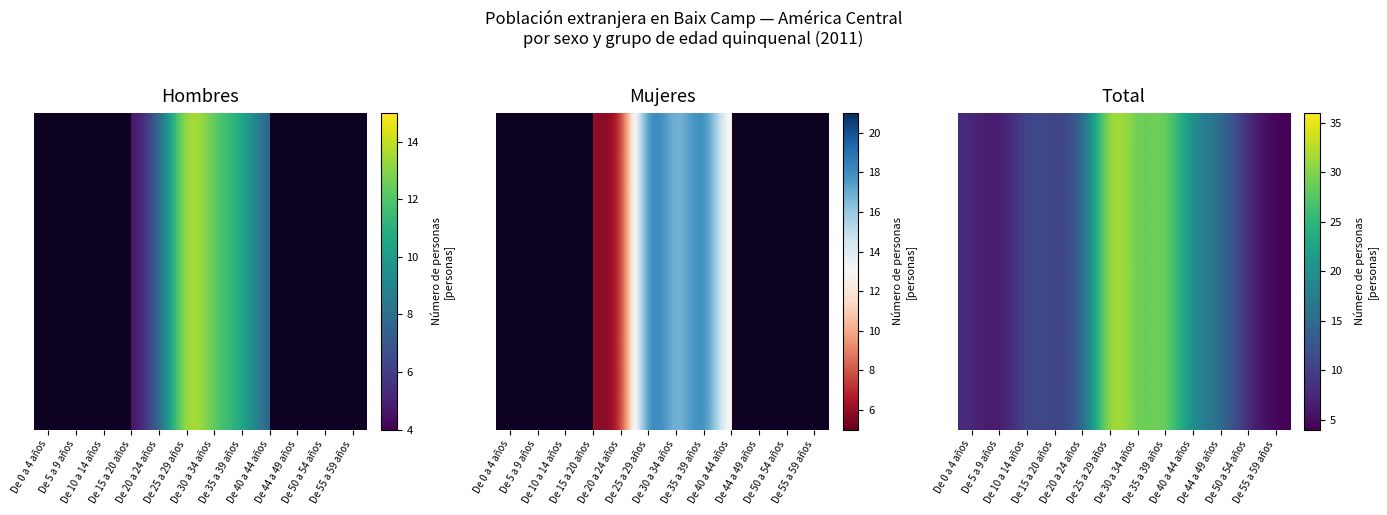

Reading left to right, what are all the values shown in this chart?

8	5	12	10	12	36	27	31	18	16	7	4